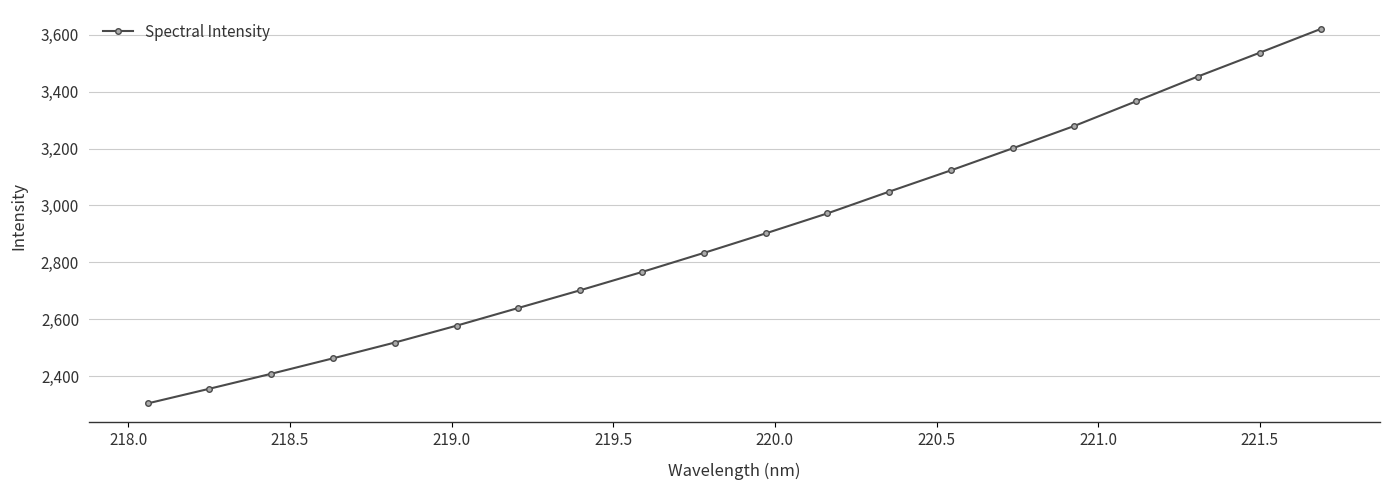

What is the minimum value shown in the chart?

2304.9